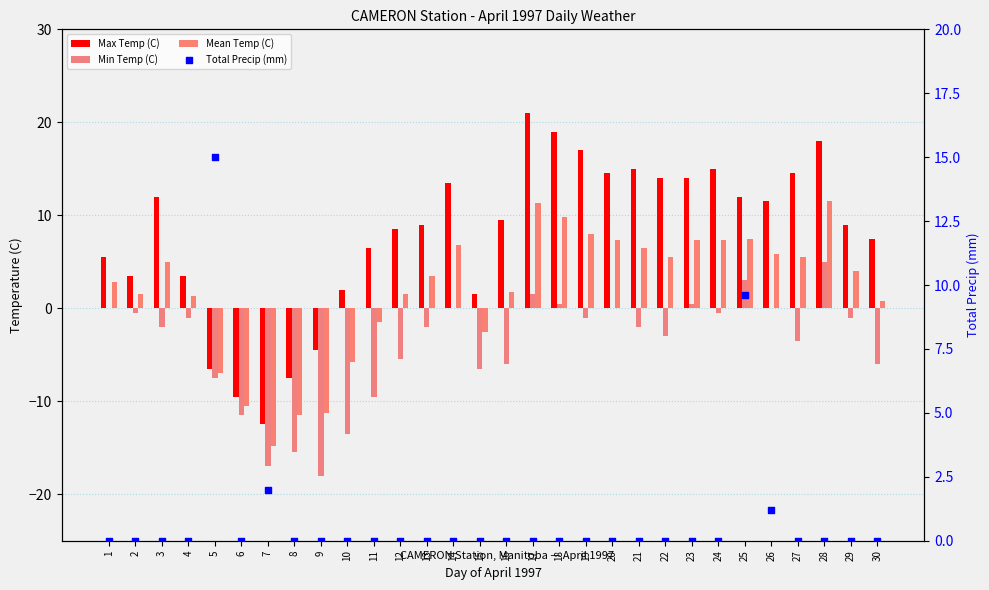

What are all the series names shown in the legend?

Max Temp (C), Min Temp (C), Mean Temp (C), Total Precip (mm)